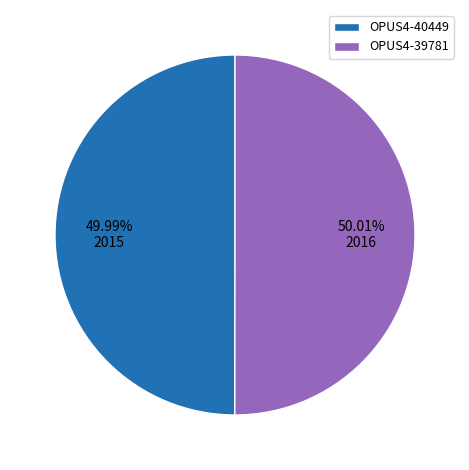

The OPUS4-40449 slice represents 50% of the pie. True or false?

True